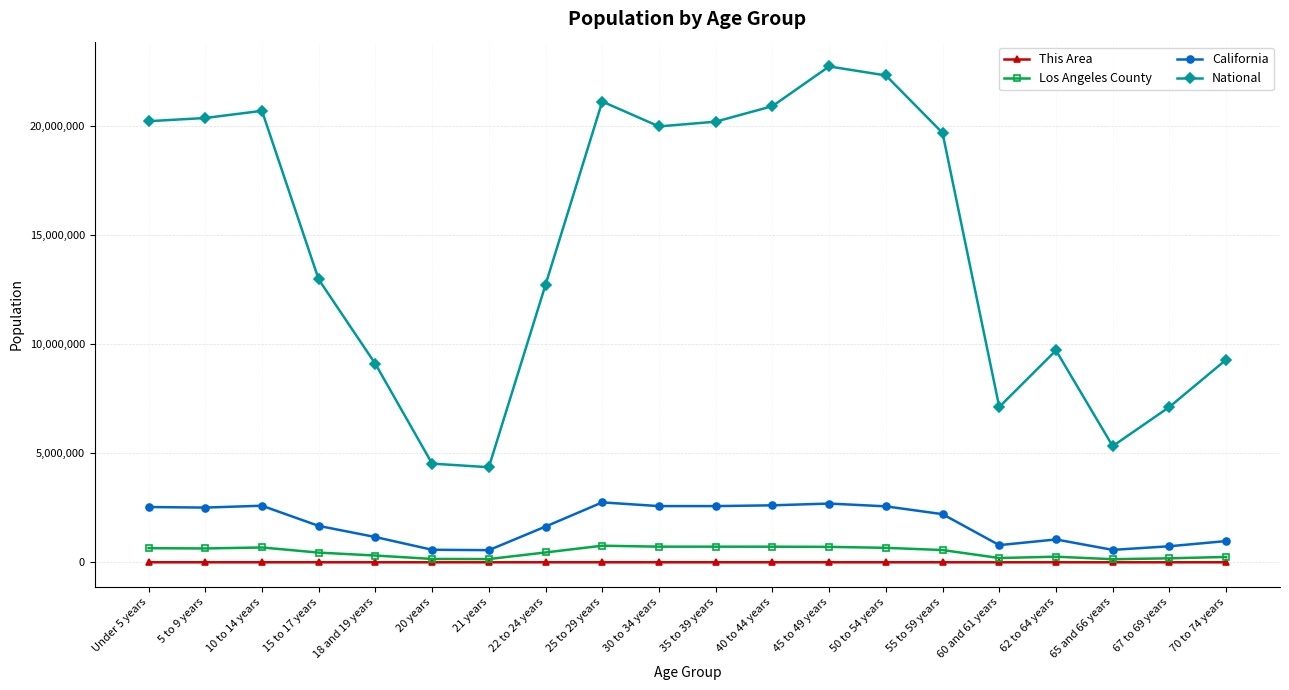

True or false: Los Angeles County and National cross at least once.

False